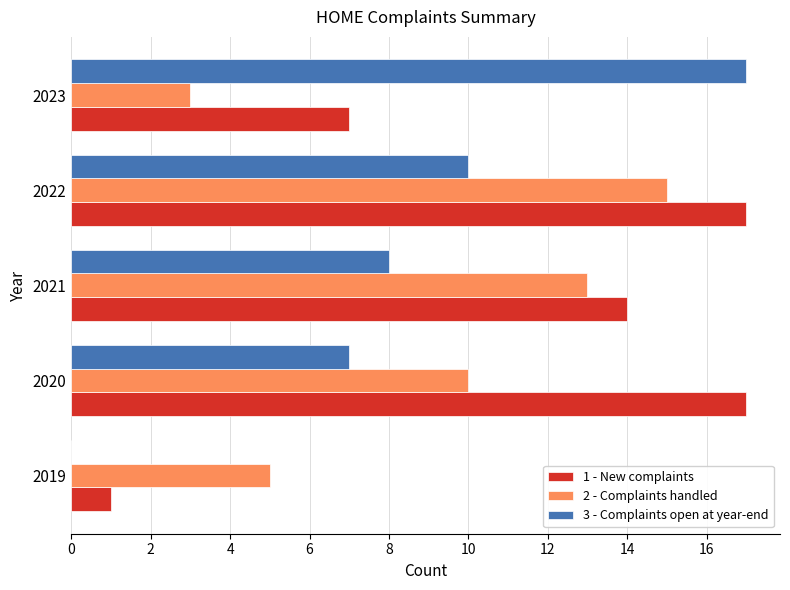

How many distinct data groups are displayed?

3